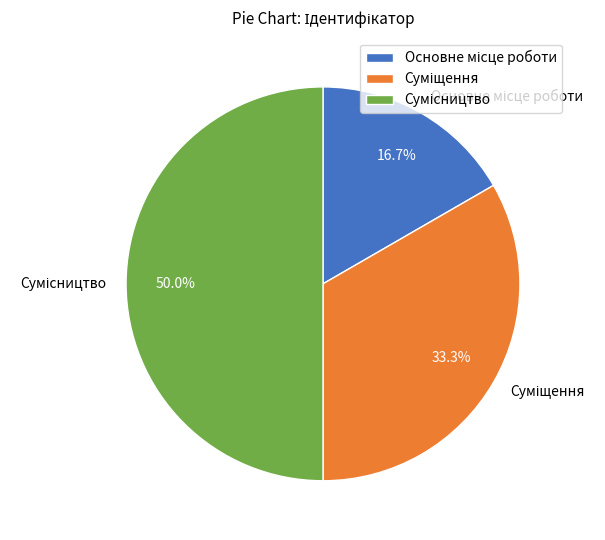

How many segments does this pie chart have?

3